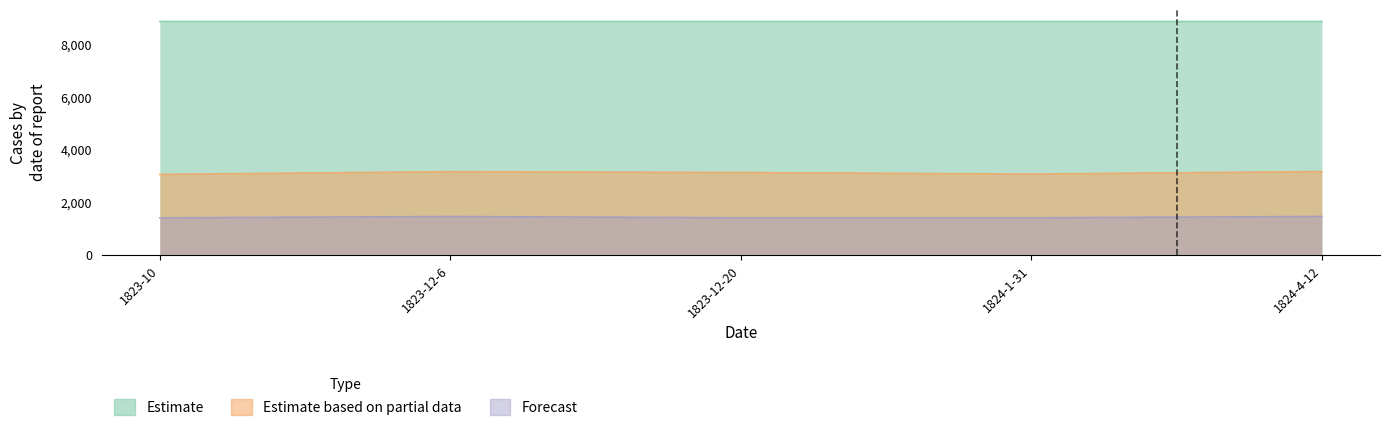

How many data points in Forecast are above 1407?

4